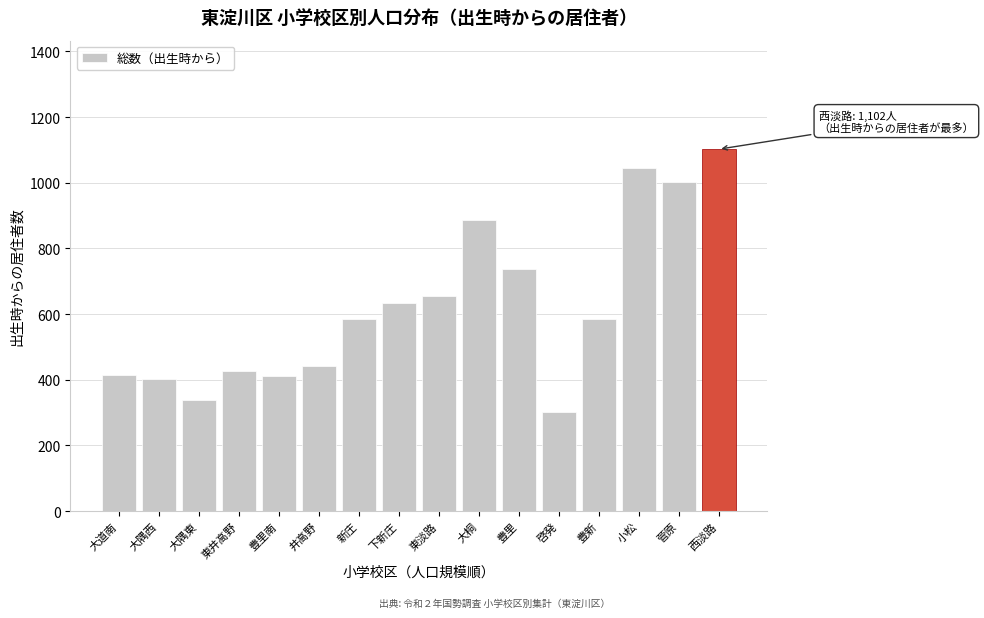

What is the minimum value shown in the chart?

302